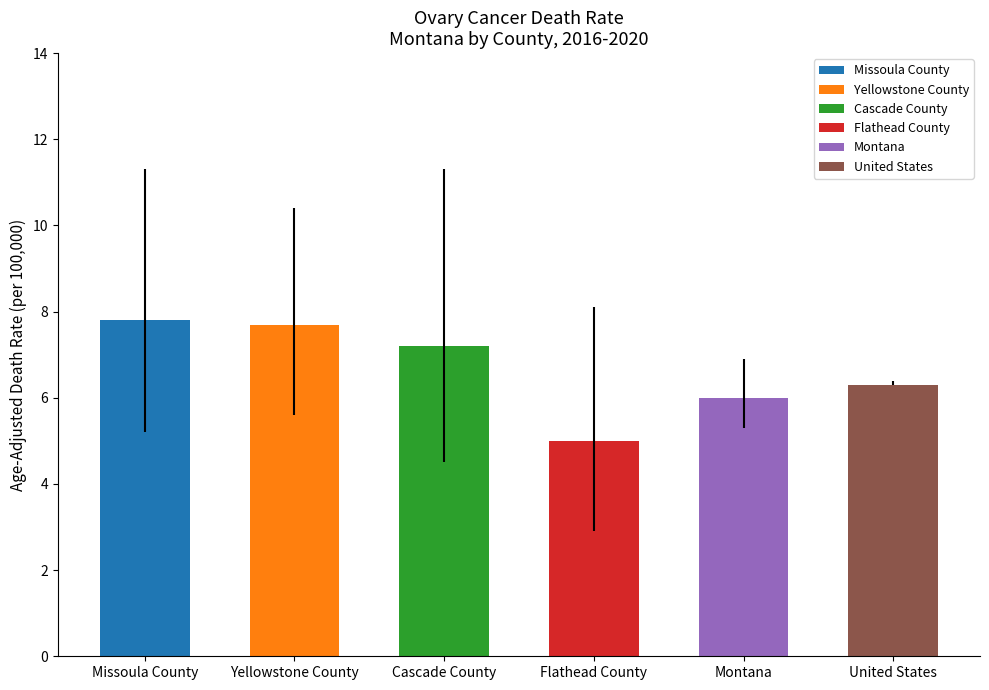

True or false: Lower CI has a value of 2.9 at Flathead County.

True